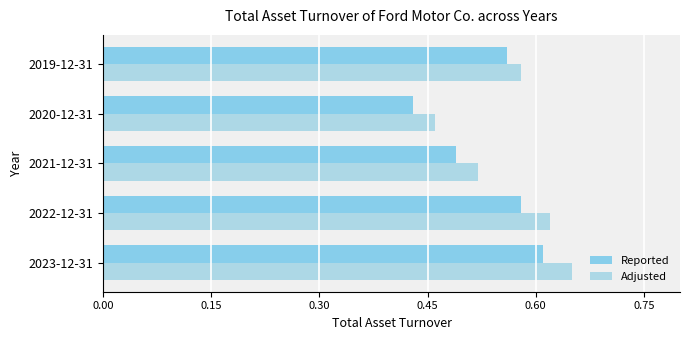

List the series in order of their overall mean, highest first.

Adjusted, Reported